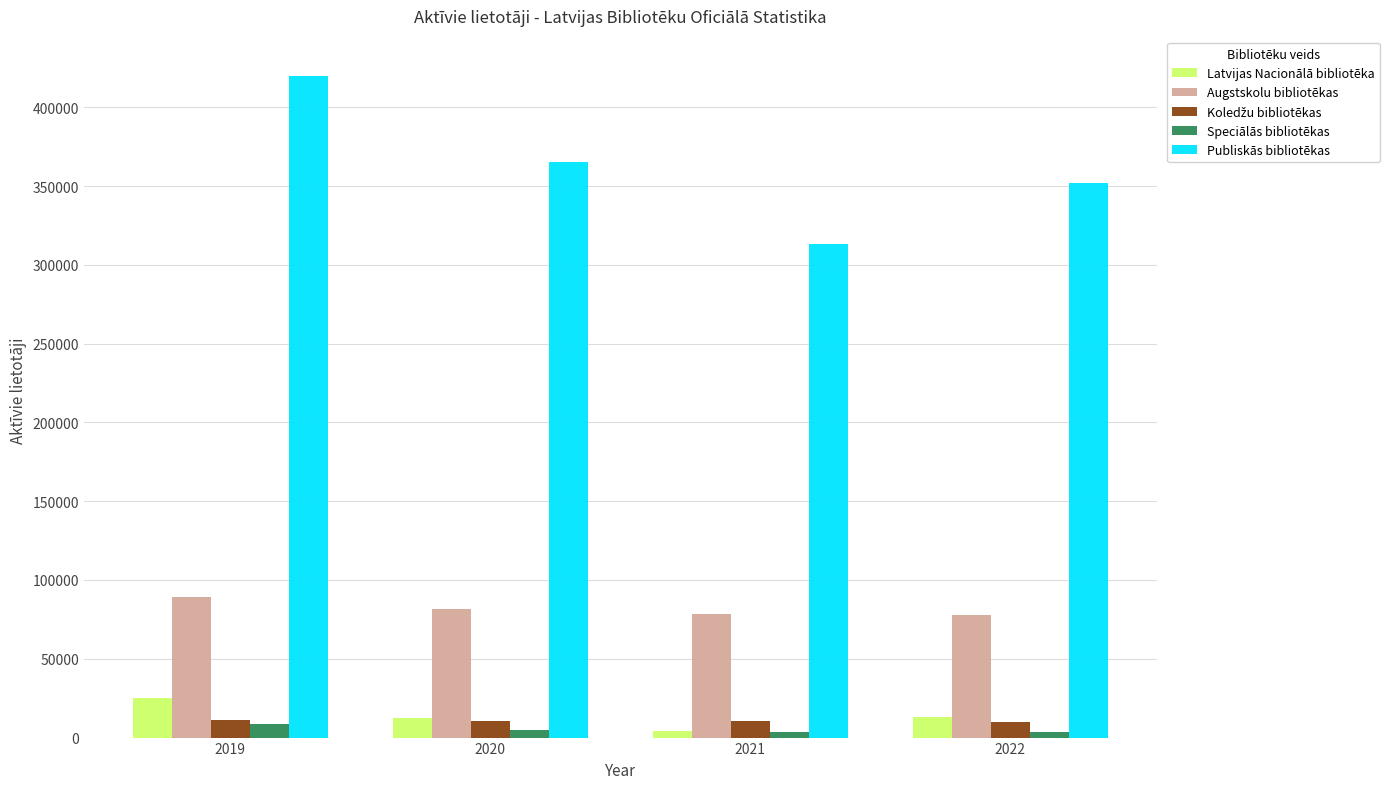

How many values in the Augstskolu bibliotēkas series are below 81732?

2